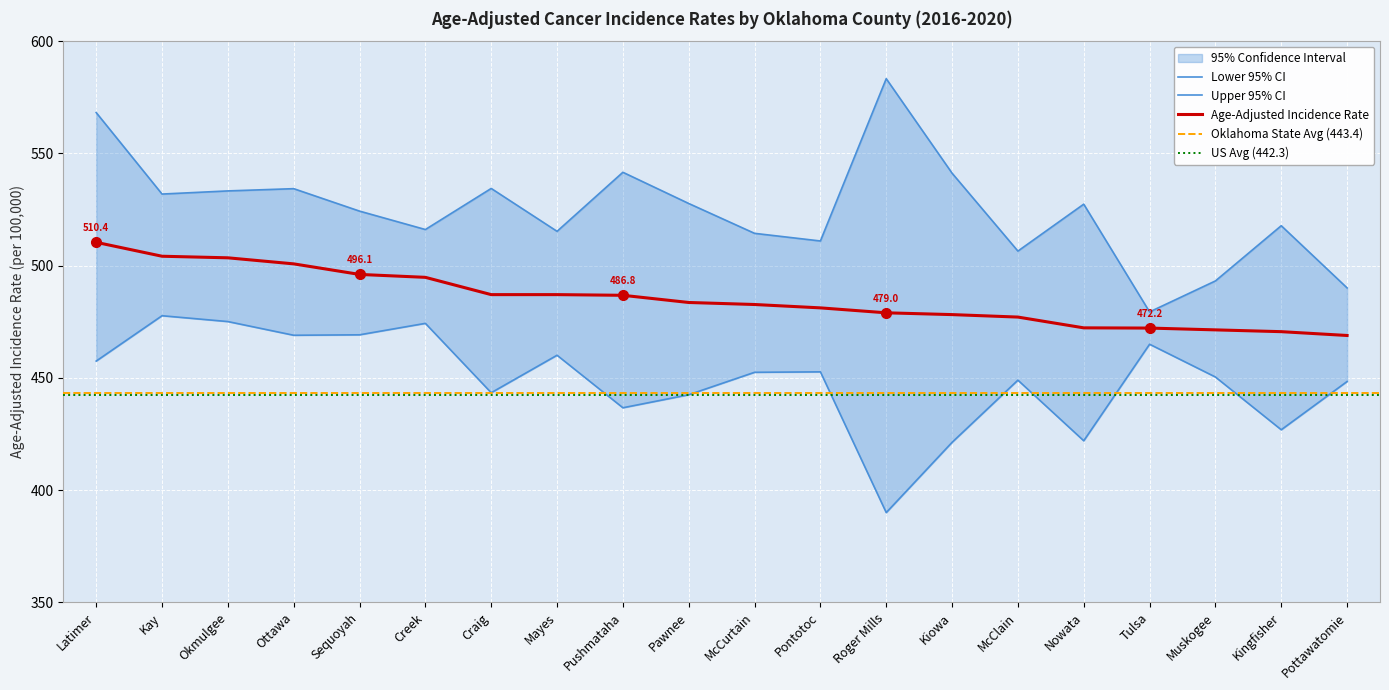

How many data points does each series have?

20